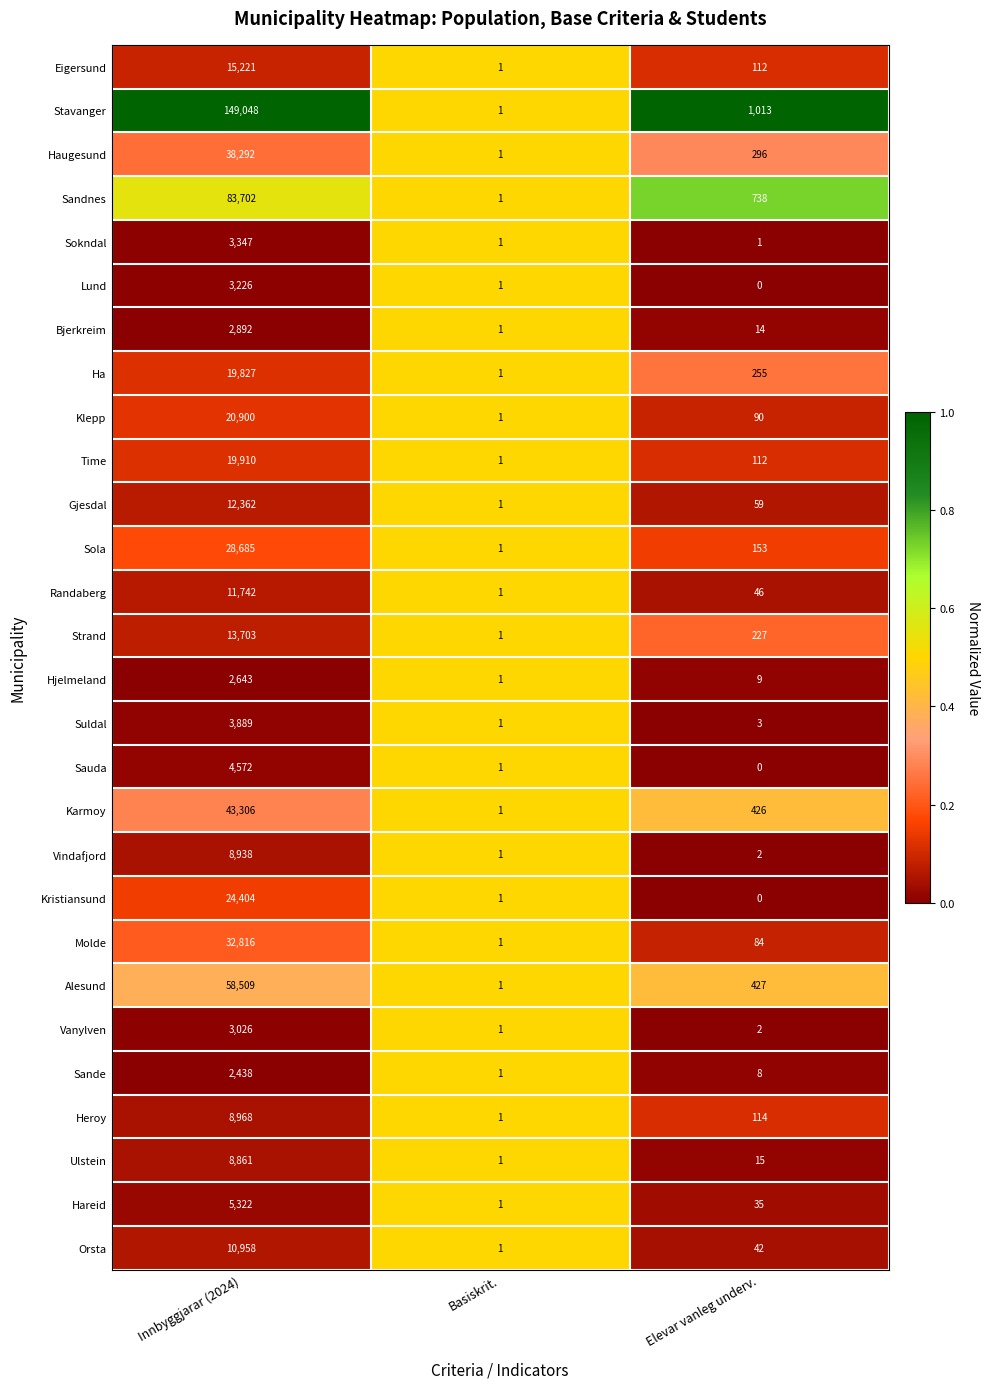

What is the maximum value for Sauda?

4572